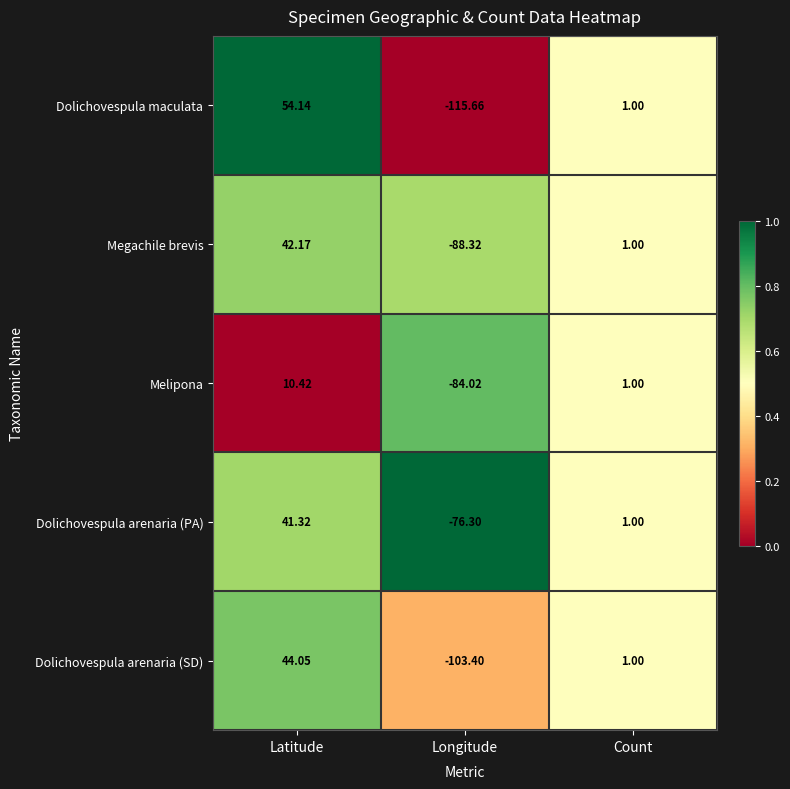

Which series has the widest spread of values?

Dolichovespula maculata